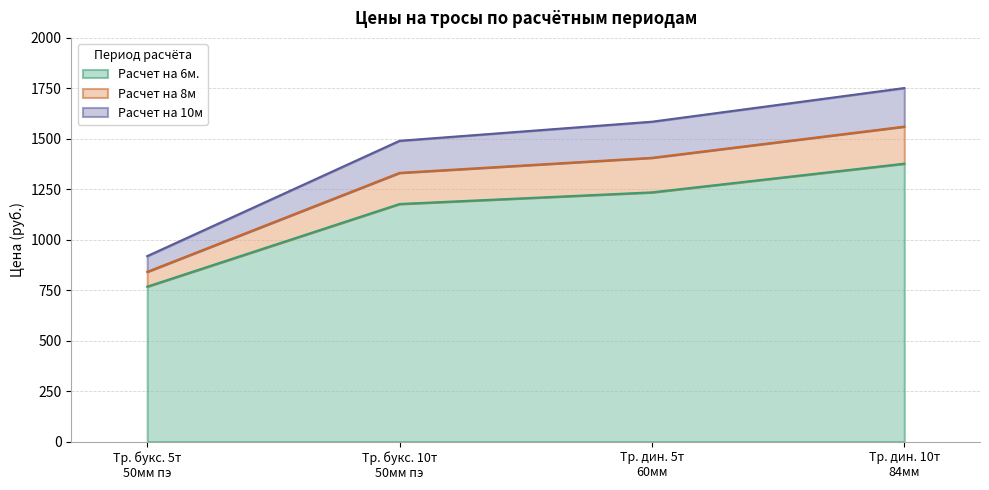

What are all the series names shown in the legend?

Расчет на 6м., Расчет на 8м, Расчет на 10м